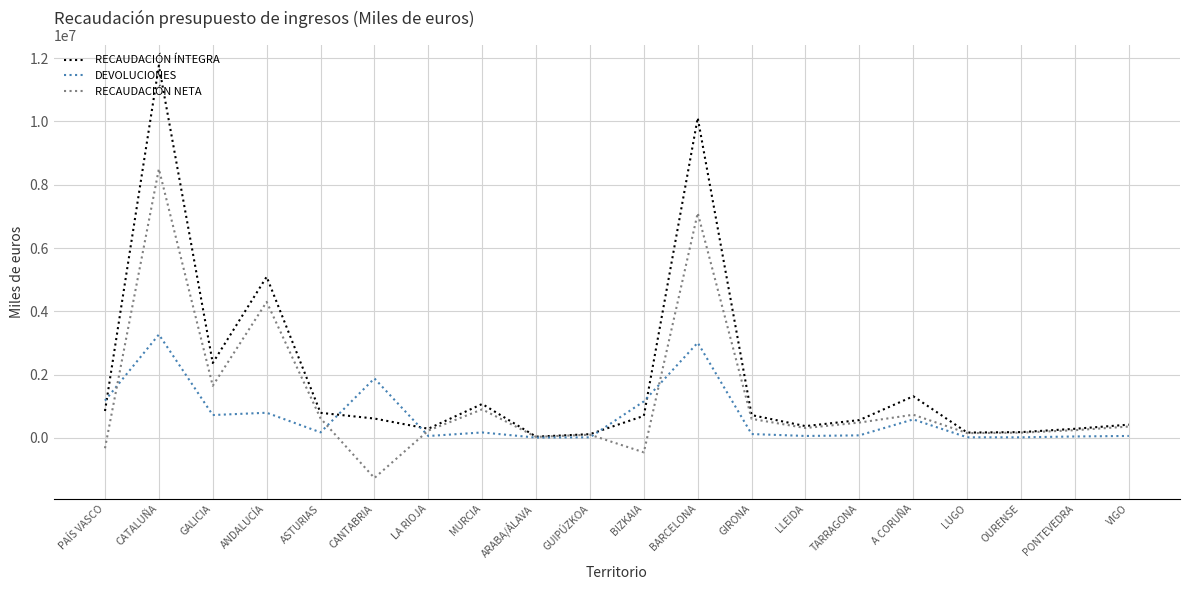

At which label does RECAUDACIÓN NETA reach its peak?

CATALUÑA